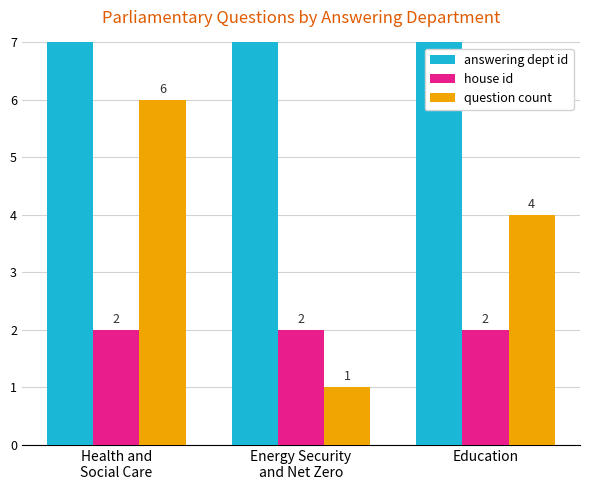

What position from the right is Education?

1